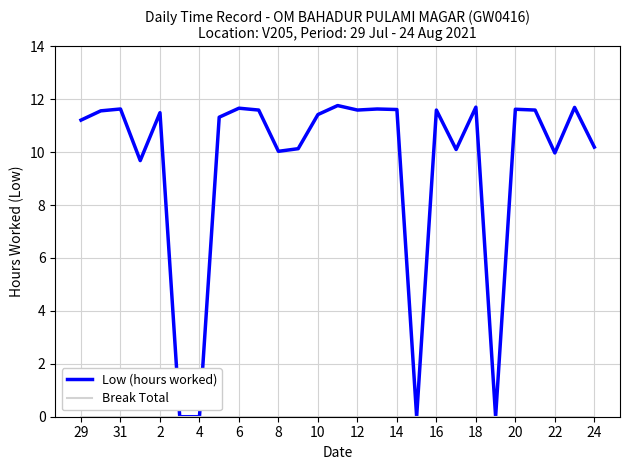

What is the maximum value for Low (hours worked)?

11.8